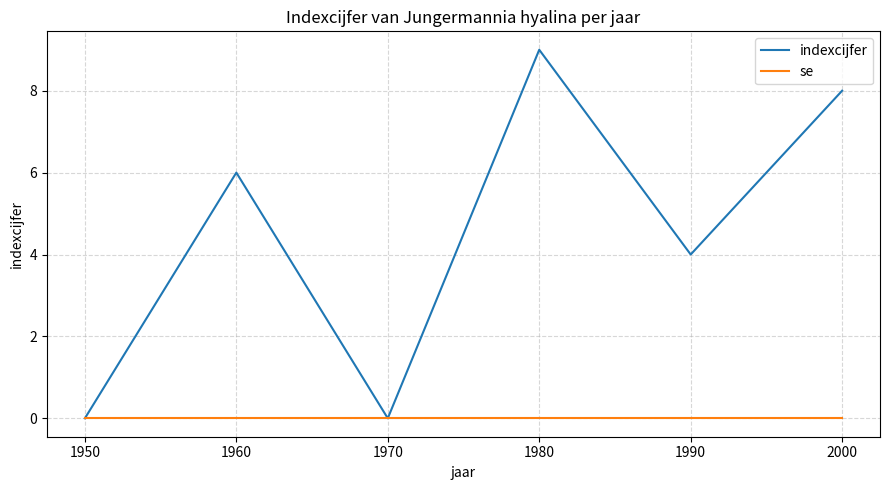

Does the chart have visible grid lines?

Yes